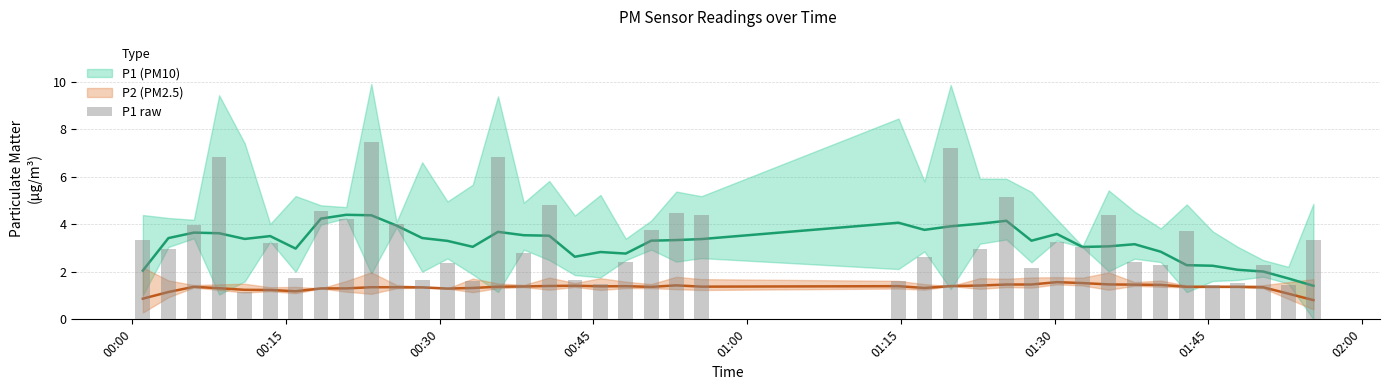

What is the difference between the highest and lowest values at 9?

5.8